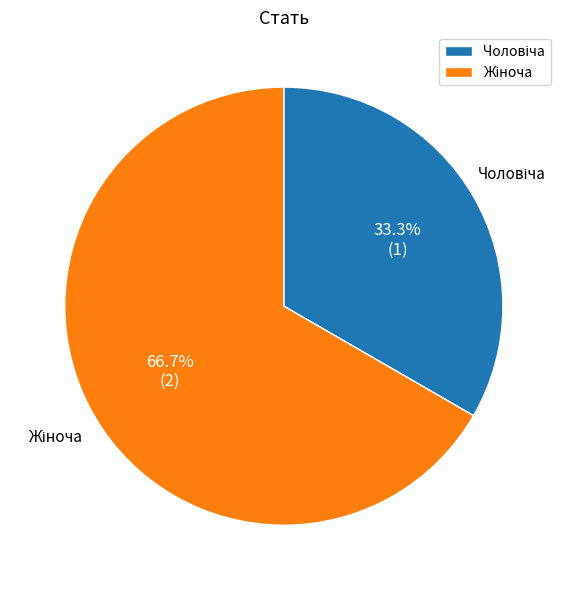

How many slices are in this pie chart?

2